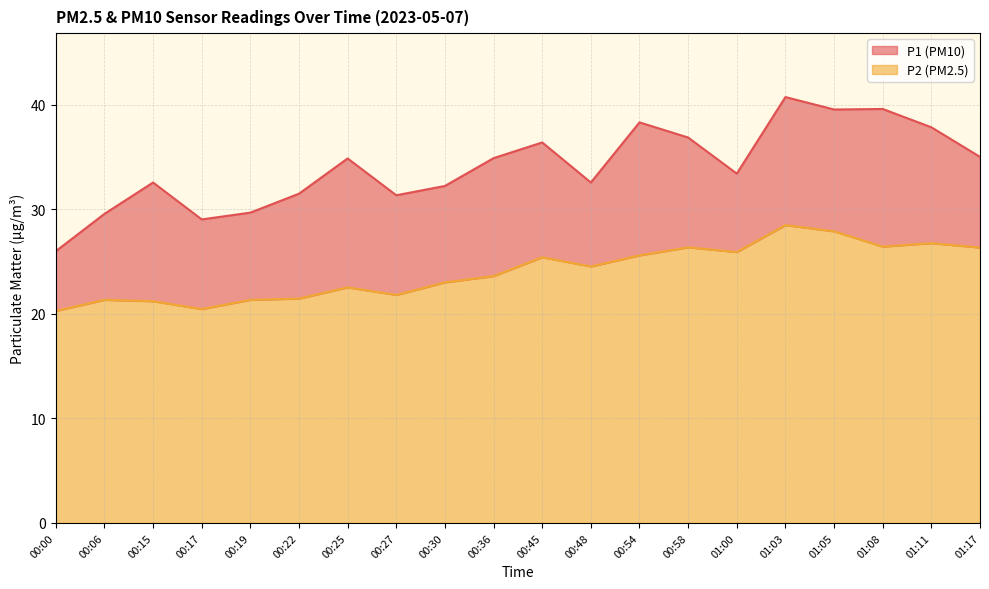

Read the P1 value at 01:05.

39.5